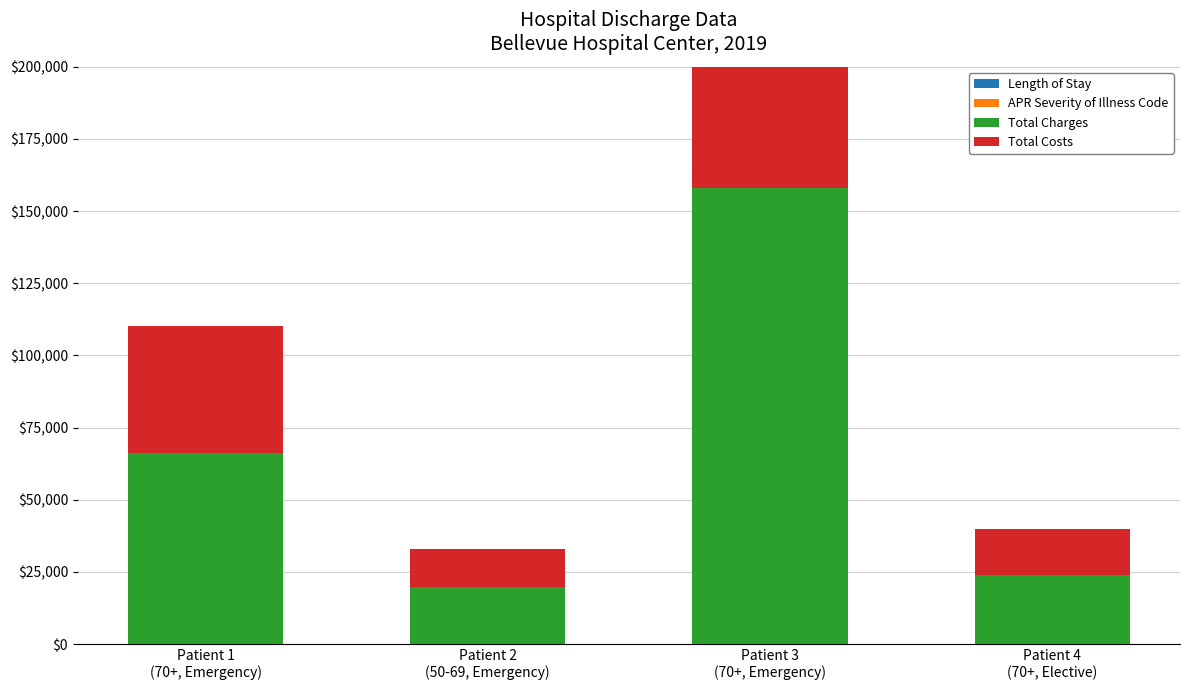

What is the minimum value shown in the chart?

1.0